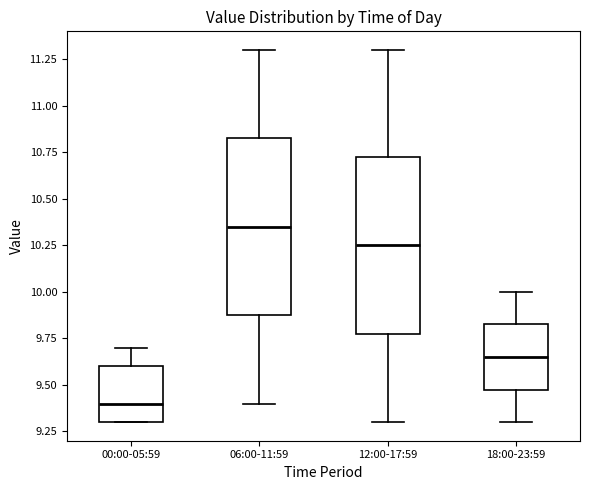

Which box has the highest median line?

06:00-11:59